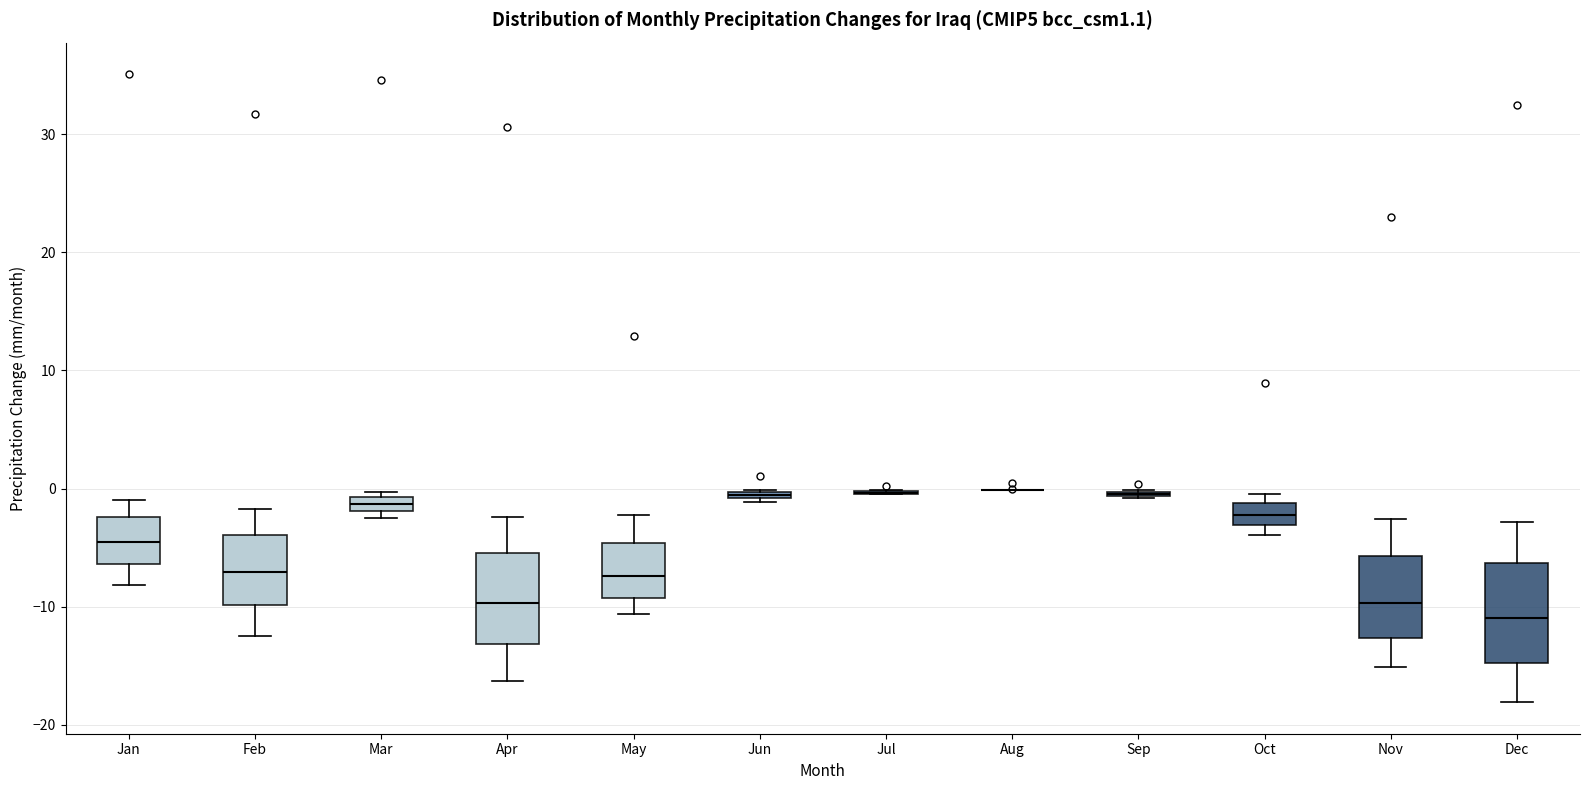

Where does the upper whisker of the box for May end on the y-axis? The values are not printed on the chart, so give them approximately, as read against the axis.

-2